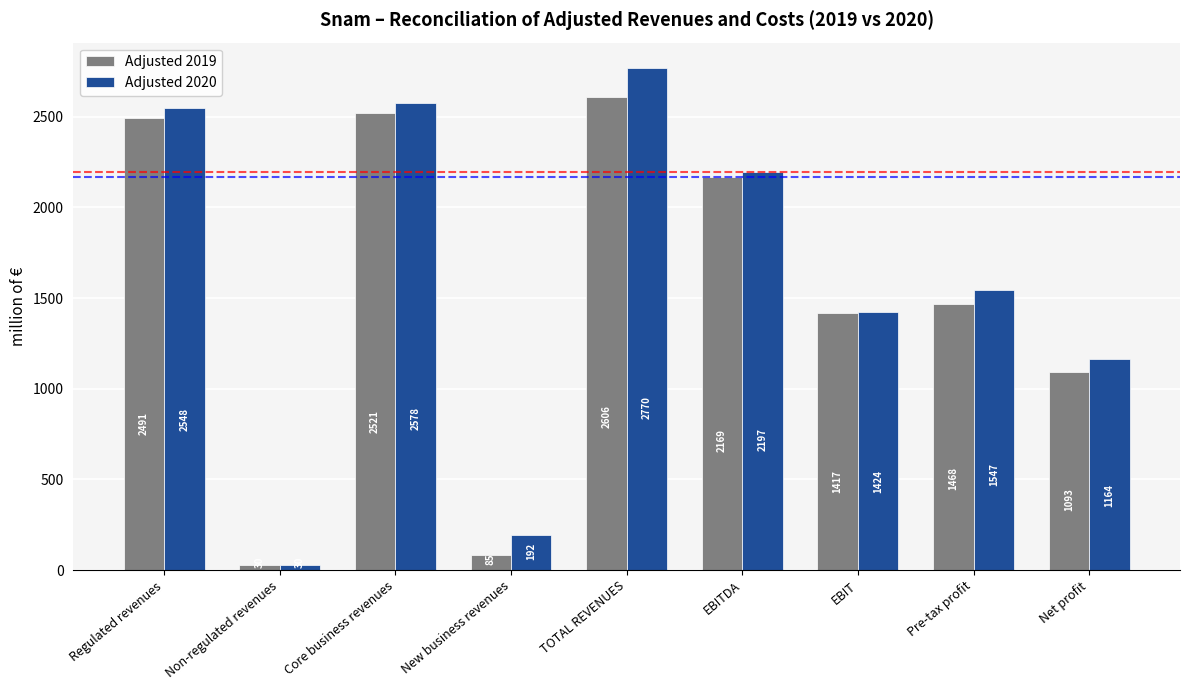

List the series in order of their peak value, lowest first.

Adjusted 2019, Adjusted 2020